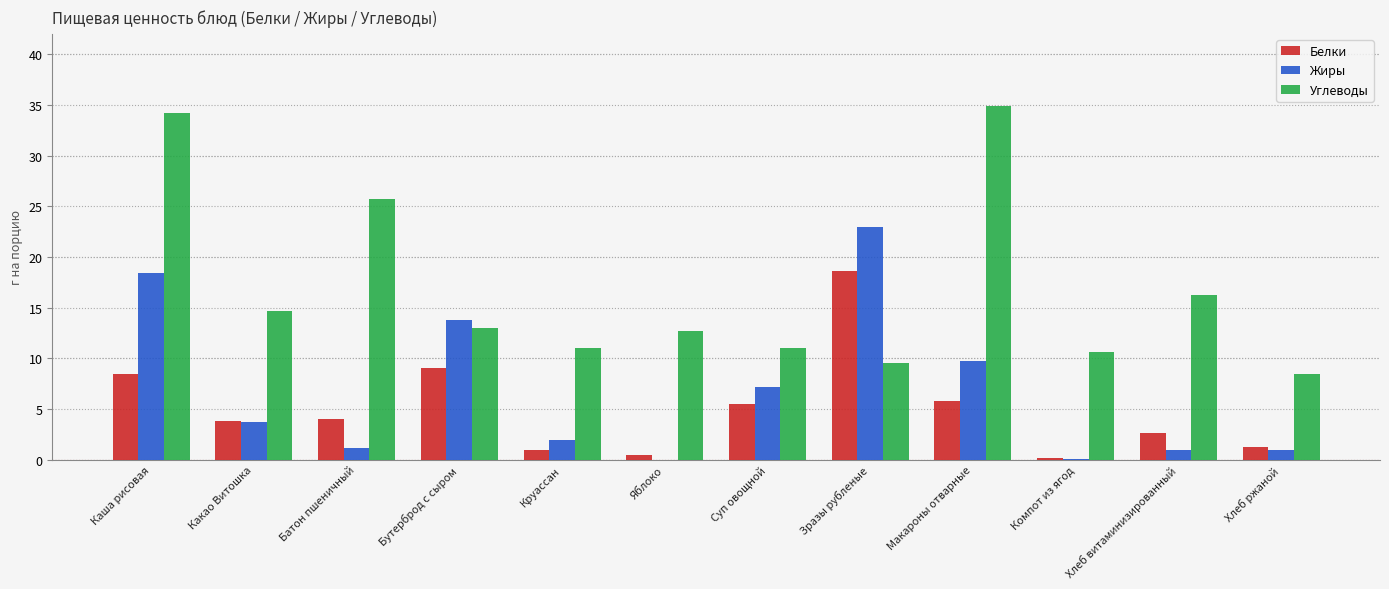

What is the average value of the Жиры series?

6.8